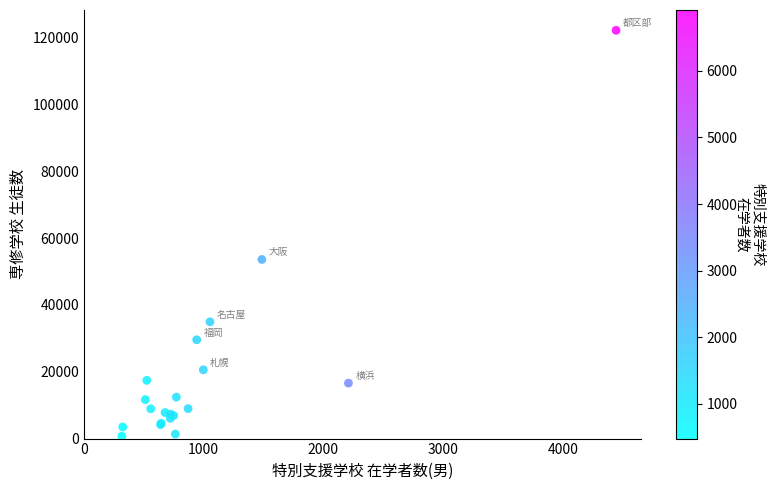

What Y value in the scatter plot is closest to 61454?

53614